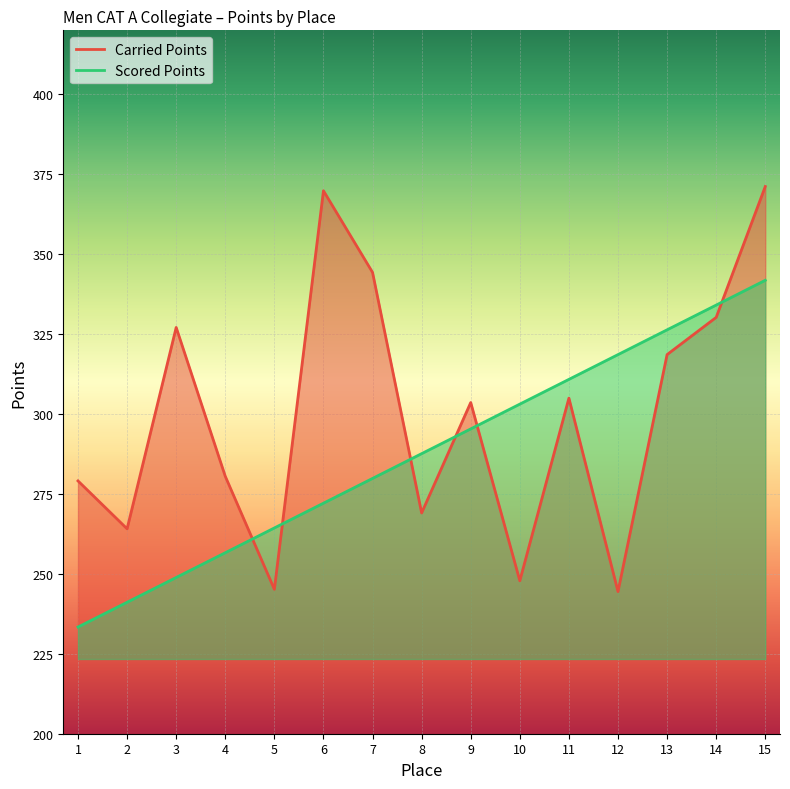

How many intersections are there between Carried Points and Scored Points?

6